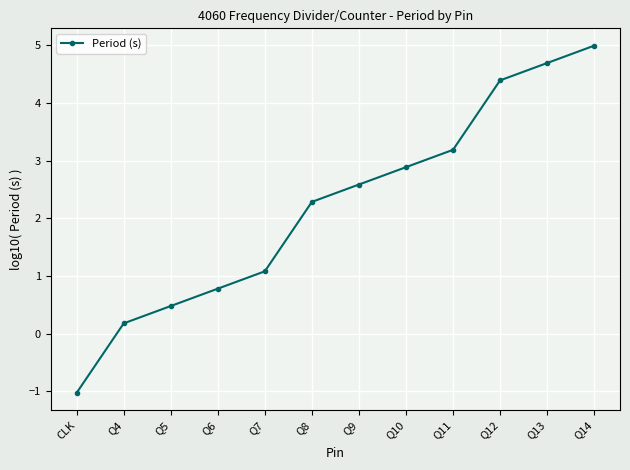

At which label does the data first exceed 2?

Q8